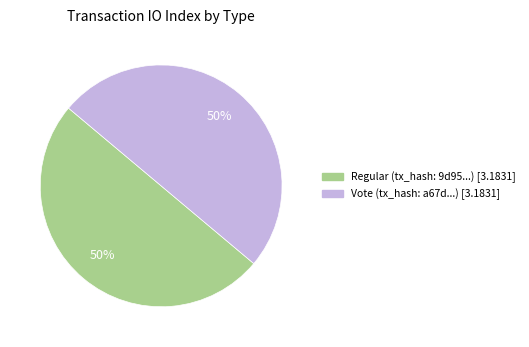

To the nearest percent, what is the average slice percentage?

50%